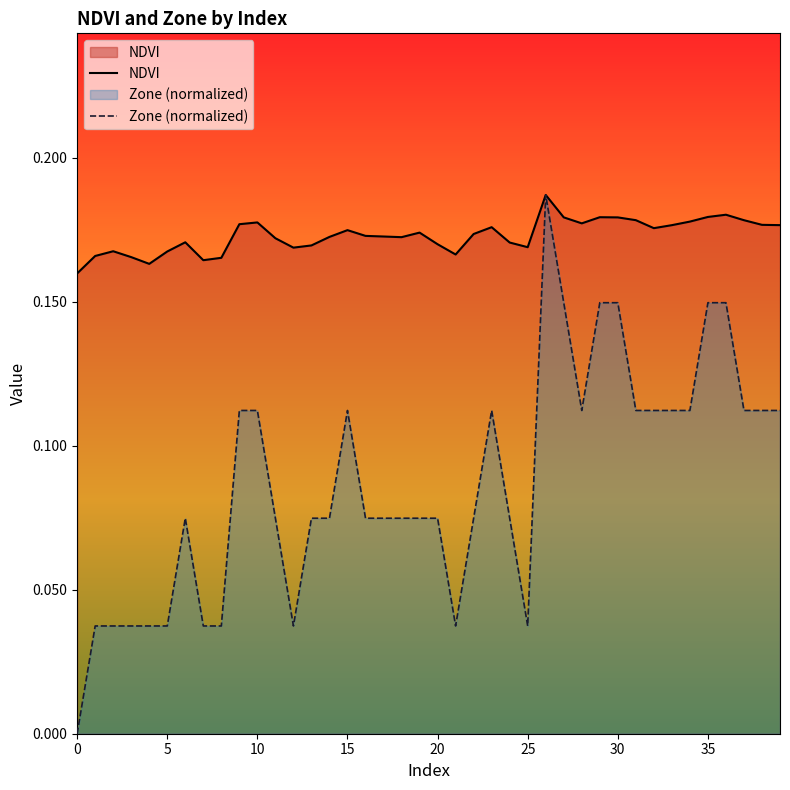

Reading left to right, extract all data points from this chart.

NDVI: 0.2	0.2	0.2	0.2	0.2	0.2	0.2	0.2	0.2	0.2	0.2	0.2	0.2	0.2	0.2	0.2	0.2	0.2	0.2	0.2	0.2	0.2	0.2	0.2	0.2	0.2	0.2	0.2	0.2	0.2	0.2	0.2	0.2	0.2	0.2	0.2	0.2	0.2	0.2	0.2
Zone (normalized): 0.0	0.0	0.0	0.0	0.0	0.0	0.1	0.0	0.0	0.1	0.1	0.1	0.0	0.1	0.1	0.1	0.1	0.1	0.1	0.1	0.1	0.0	0.1	0.1	0.1	0.0	0.2	0.1	0.1	0.1	0.1	0.1	0.1	0.1	0.1	0.1	0.1	0.1	0.1	0.1